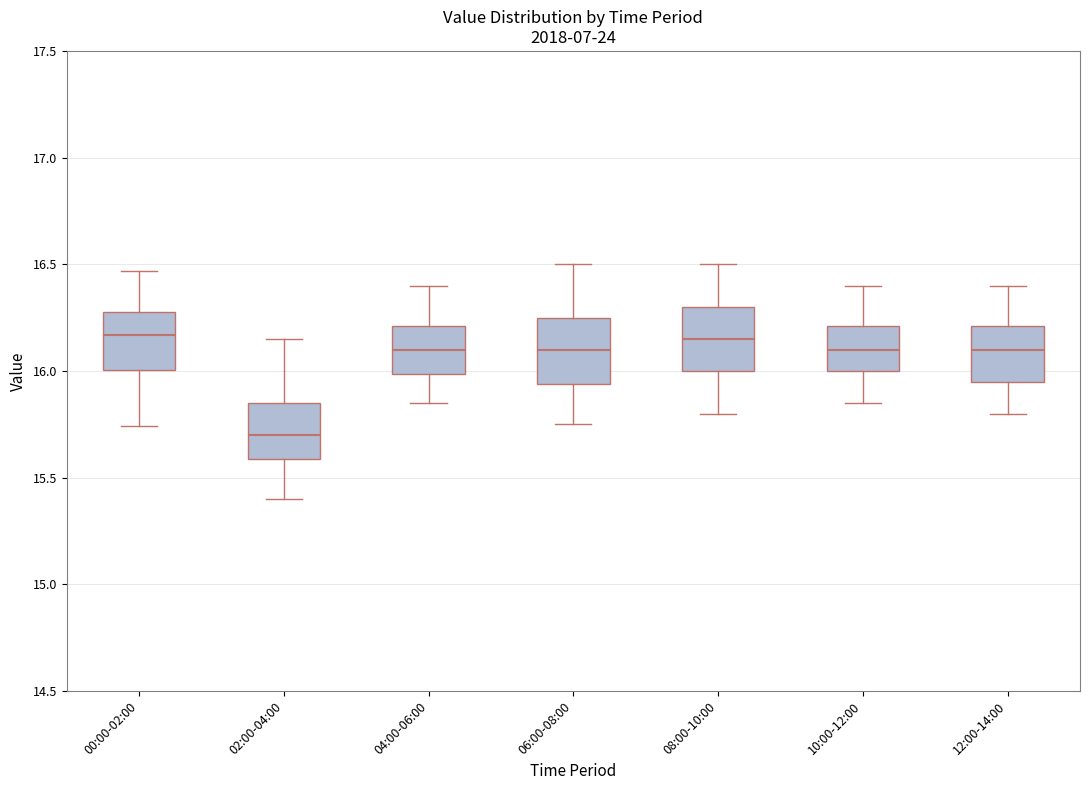

Which box has the lowest median line?

02:00-04:00